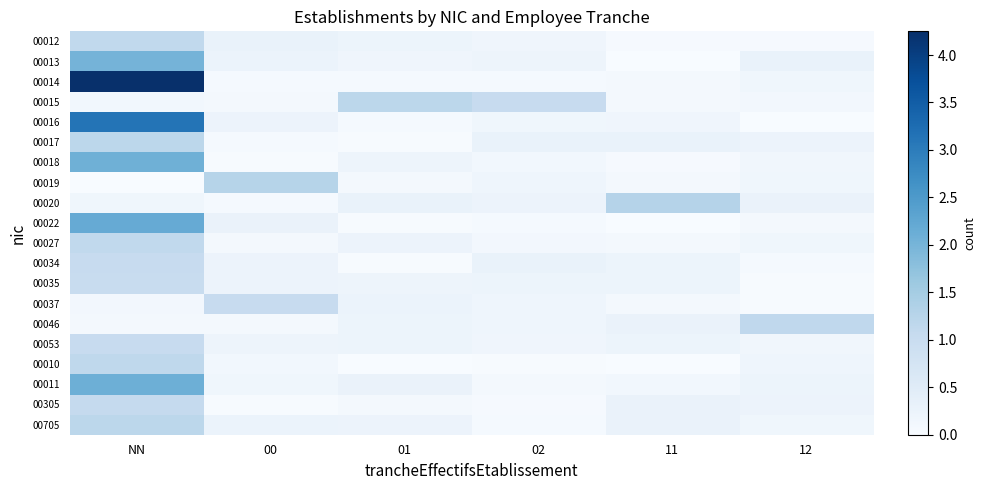

Reading right to left, transcribe all the data shown in this chart.

00012: 12=0.0	11=0.0	02=0.2	01=0.2	00=0.3	NN=1.1
00013: 12=0.3	11=0.0	02=0.2	01=0.2	00=0.3	NN=2.0
00014: 12=0.2	11=0.1	02=0.1	01=0.1	00=0.1	NN=4.2
00015: 12=0.1	11=0.1	02=1.0	01=1.2	00=0.1	NN=0.1
00016: 12=0.0	11=0.2	02=0.2	01=0.1	00=0.2	NN=3.1
00017: 12=0.2	11=0.3	02=0.3	01=0.0	00=0.1	NN=1.2
00018: 12=0.1	11=0.0	02=0.1	01=0.2	00=0.0	NN=2.1
00019: 12=0.2	11=0.1	02=0.2	01=0.1	00=1.3	NN=0.0
00020: 12=0.3	11=1.3	02=0.2	01=0.3	00=0.1	NN=0.2
00022: 12=0.1	11=0.0	02=0.1	01=0.0	00=0.3	NN=2.2
00027: 12=0.2	11=0.1	02=0.1	01=0.2	00=0.1	NN=1.1
00034: 12=0.1	11=0.2	02=0.3	01=0.0	00=0.2	NN=1.0
00035: 12=0.0	11=0.2	02=0.2	01=0.2	00=0.2	NN=1.0
00037: 12=0.0	11=0.1	02=0.2	01=0.3	00=1.0	NN=0.1
00046: 12=1.1	11=0.3	02=0.2	01=0.2	00=0.1	NN=0.1
00053: 12=0.1	11=0.2	02=0.2	01=0.2	00=0.2	NN=1.0
00010: 12=0.2	11=0.0	02=0.0	01=0.0	00=0.1	NN=1.2
00011: 12=0.2	11=0.1	02=0.1	01=0.3	00=0.2	NN=2.1
00305: 12=0.2	11=0.3	02=0.0	01=0.1	00=0.0	NN=1.1
00705: 12=0.2	11=0.3	02=0.1	01=0.2	00=0.3	NN=1.2